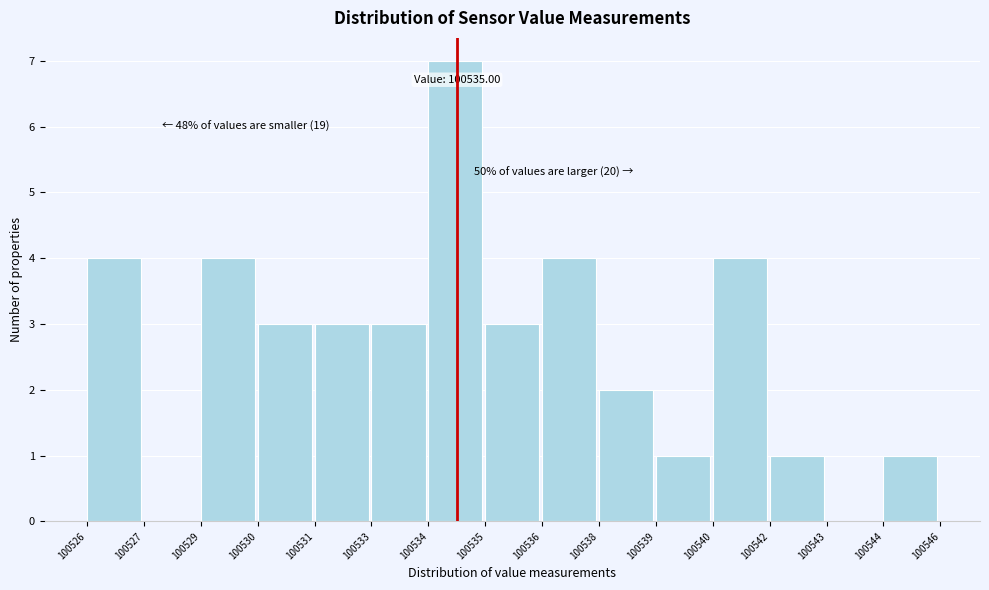

Reading left to right, extract all data points from this chart.

100526=4	100527=0	100529=4	100530=3	100531=3	100533=3	100534=7	100535=3	100536=4	100538=2	100539=1	100540=4	100542=1	100543=0	100544=1